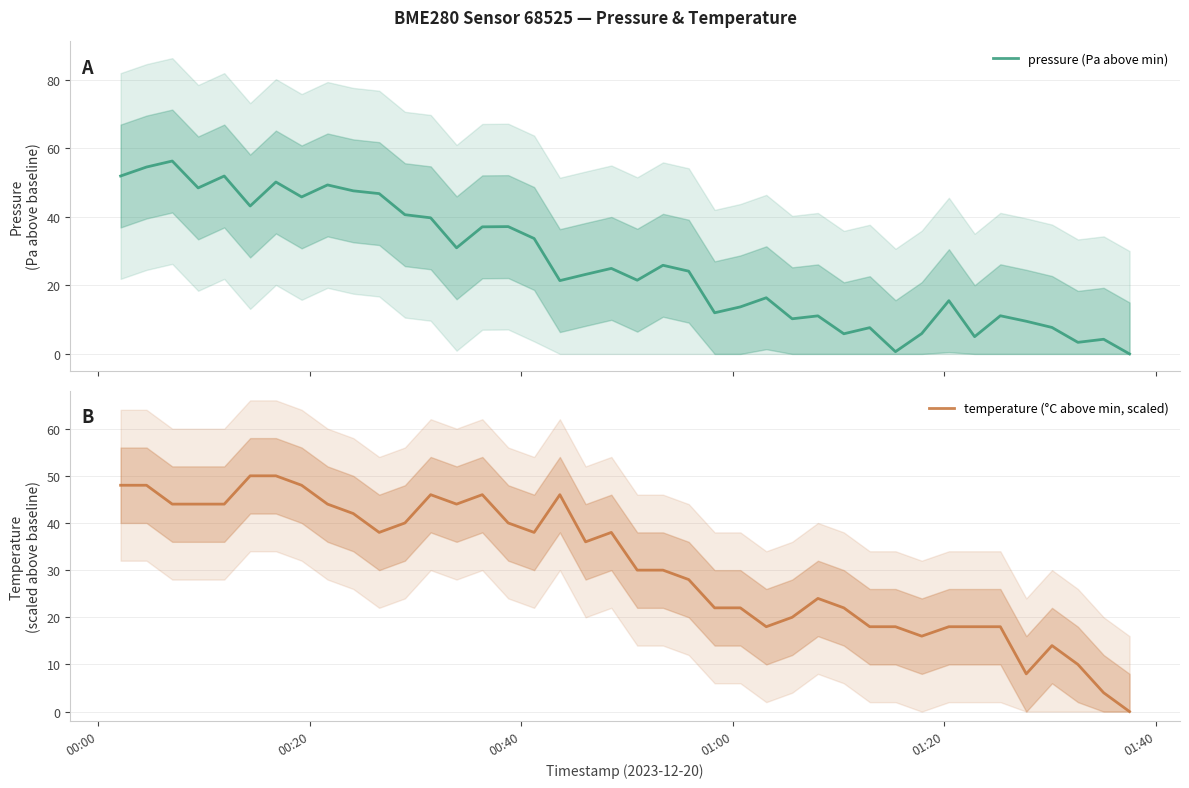

What is the highest value of the temperature (°C above min, scaled) series?

50.0